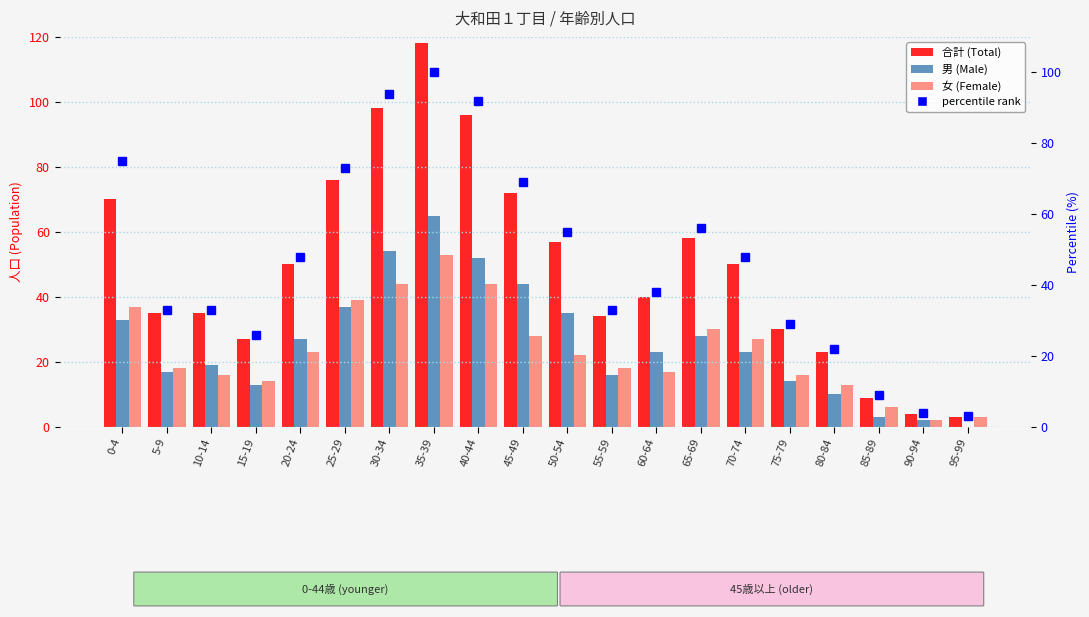

At which category is the sum across all series the highest?

35-39